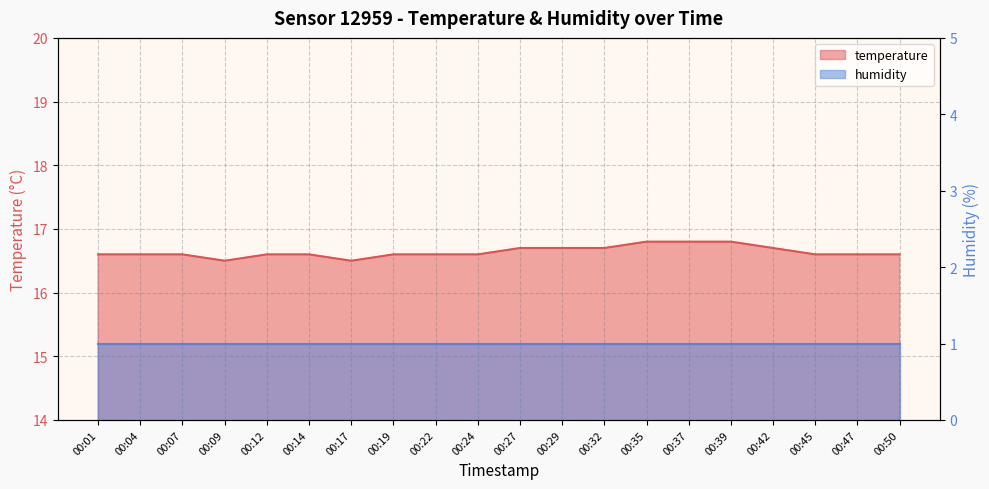

True or false: the data shows 16.7 at 00:27.

True